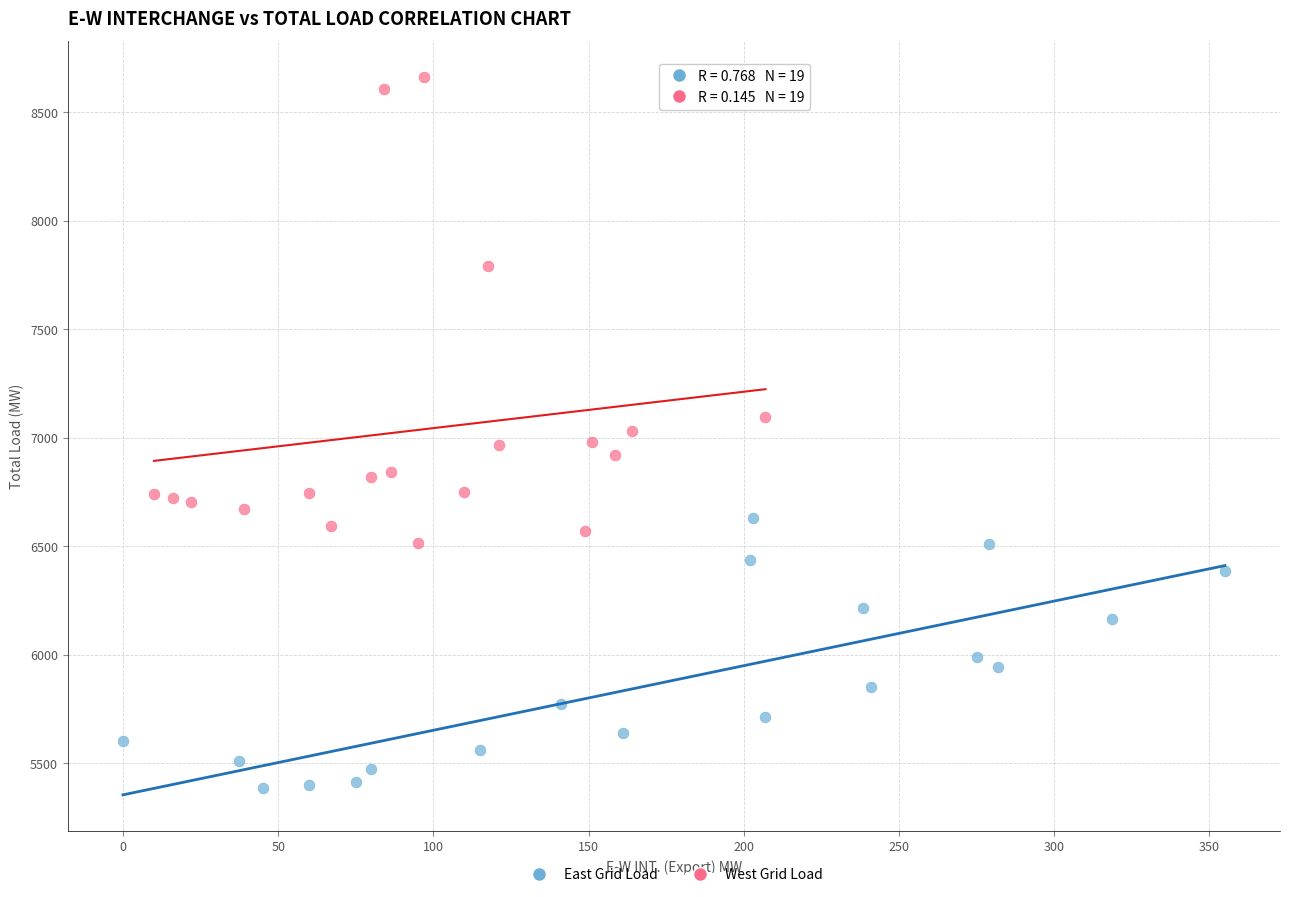

Which series reaches the maximum Y coordinate?

West Grid Load